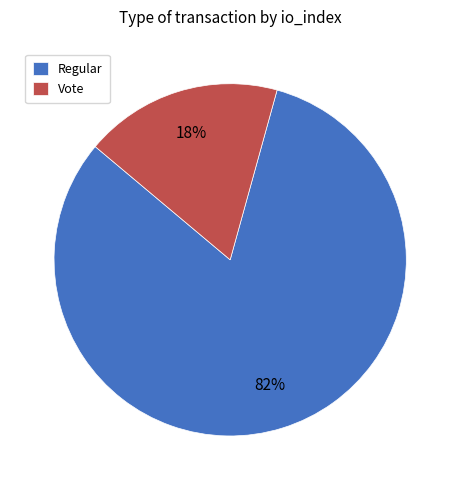

To the nearest percent, what percentage of the pie is Vote?

18%